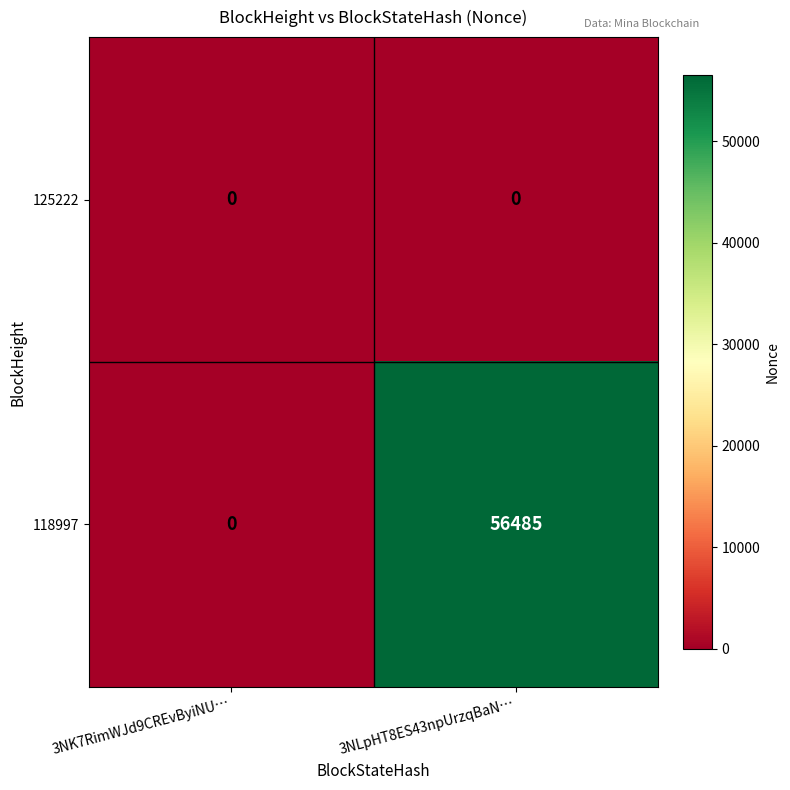

Where is 118997 nearest to the value 28242?

3NK7RimWJd9CREvByiNU…